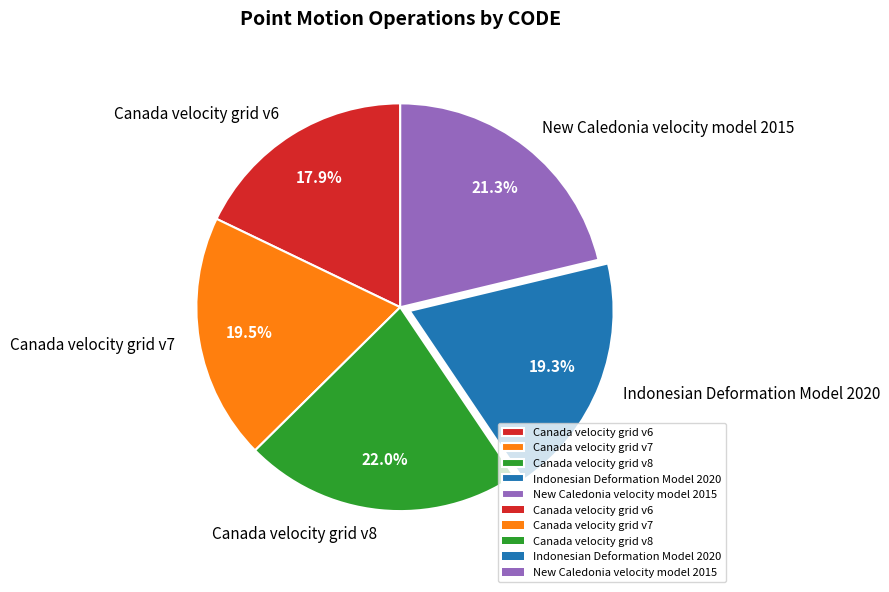

To the nearest percent, what is the average slice percentage?

20%